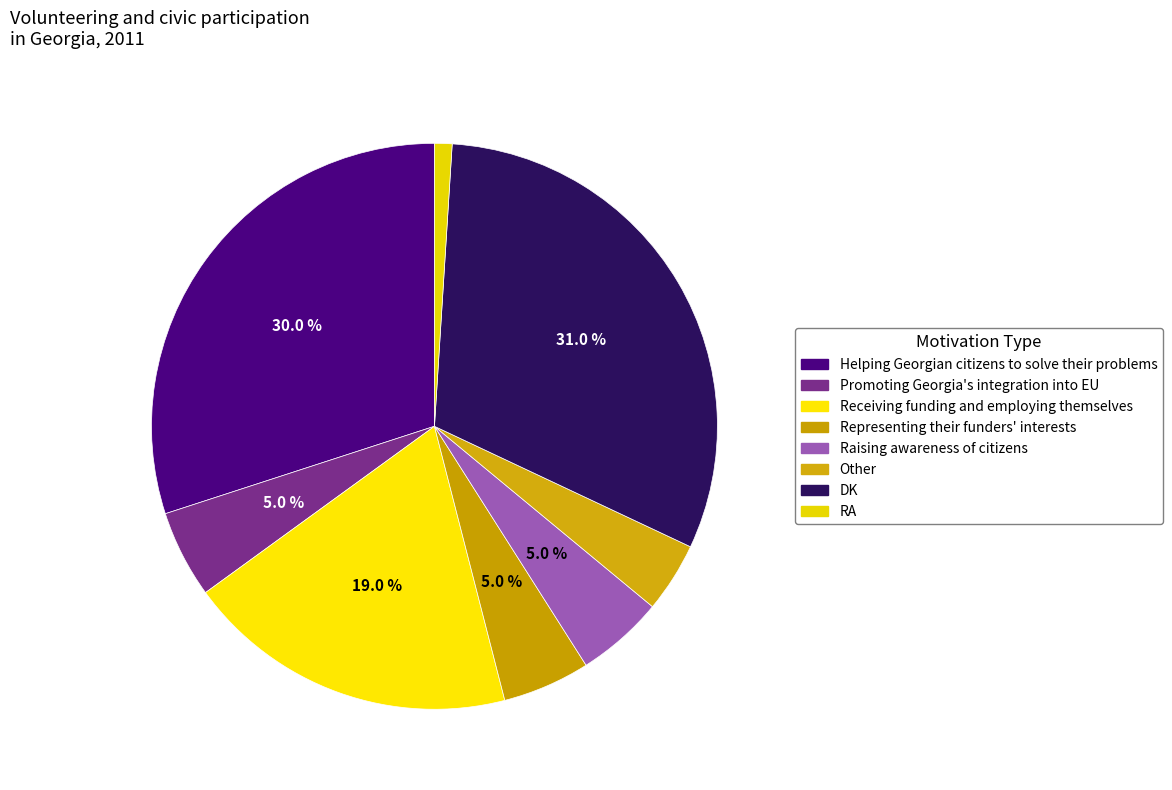

Count the number of slices in the pie.

8